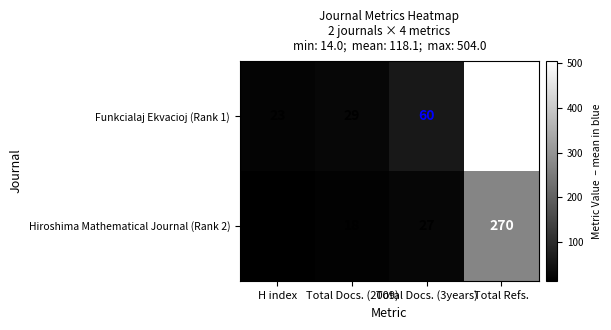

What is the difference between the Hiroshima Mathematical Journal (Rank 2) values at Total Docs. (2009) and Total Docs. (3years)?

9